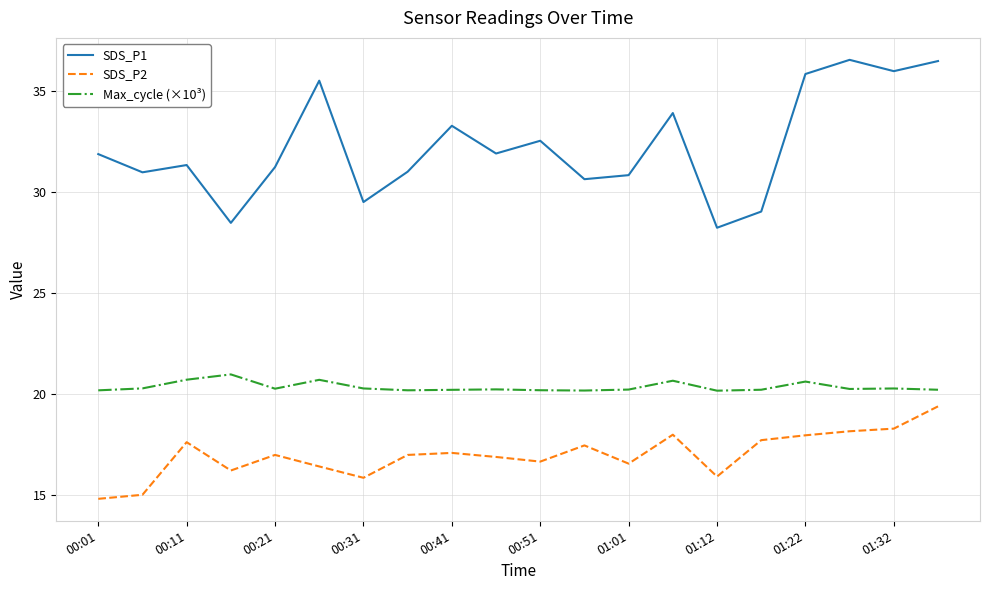

What are all the series names shown in the legend?

SDS_P1, SDS_P2, Max_cycle (×10³)